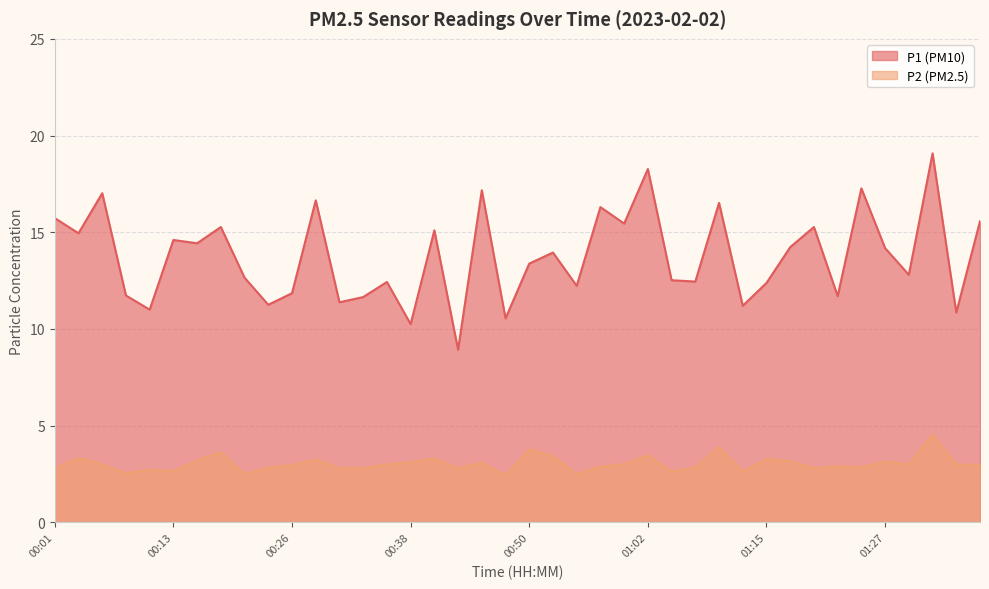

What position from the left is 00:08?

4